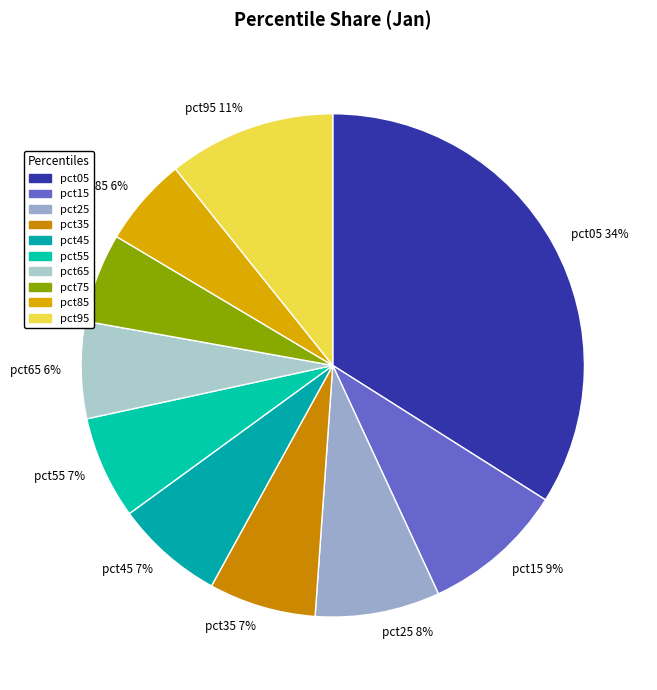

Does pct95 account for over 50% of the chart?

No